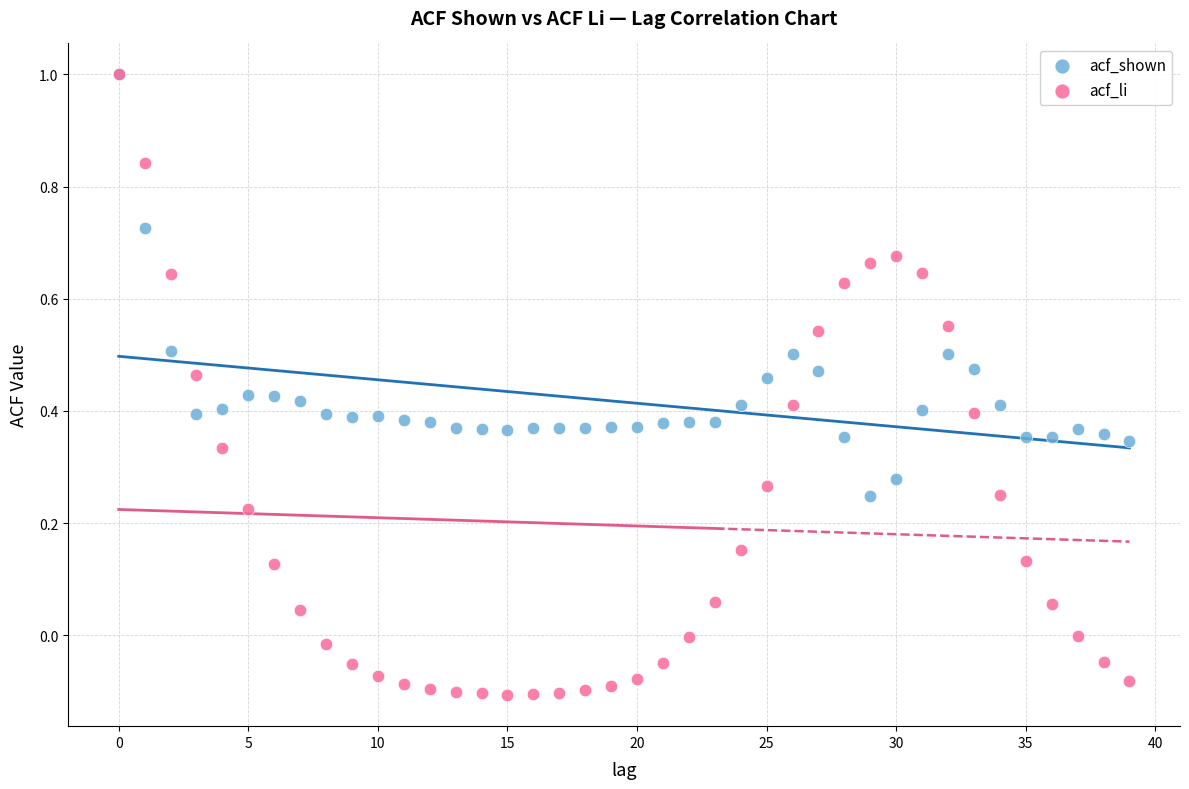

What are all the series names shown in the legend?

acf_shown, acf_li